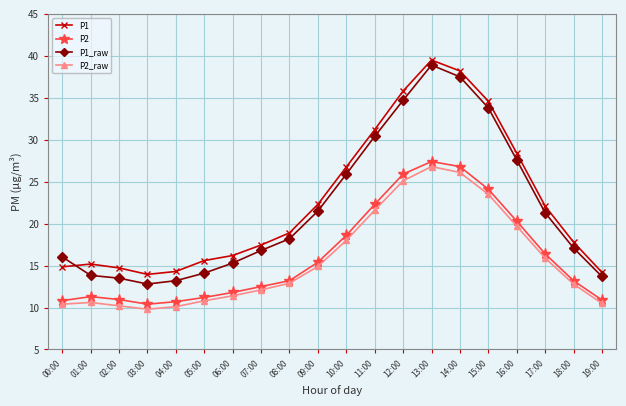

What position from the right is 04:00?

16